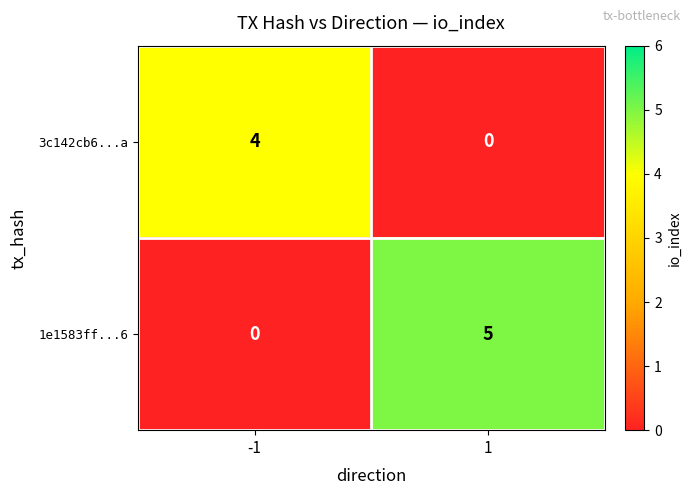

Between -1 and 1, which series saw the biggest shift?

1e1583ff...6